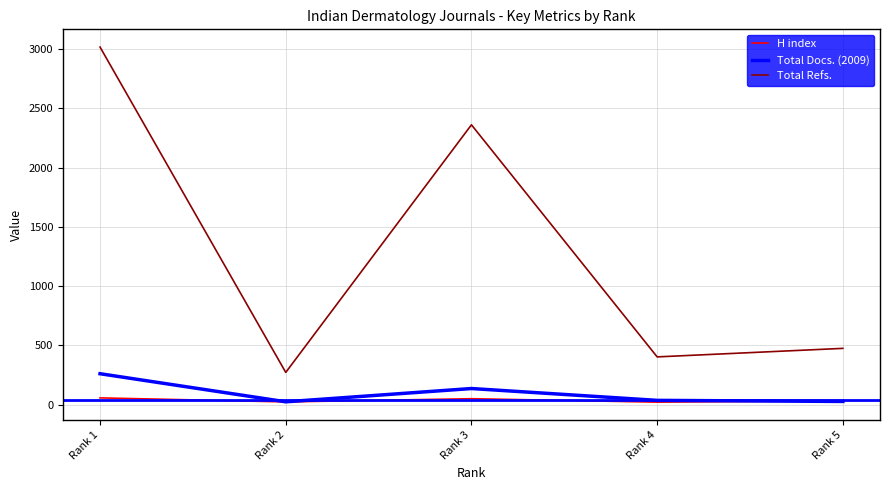

How many lines are shown in the chart?

3